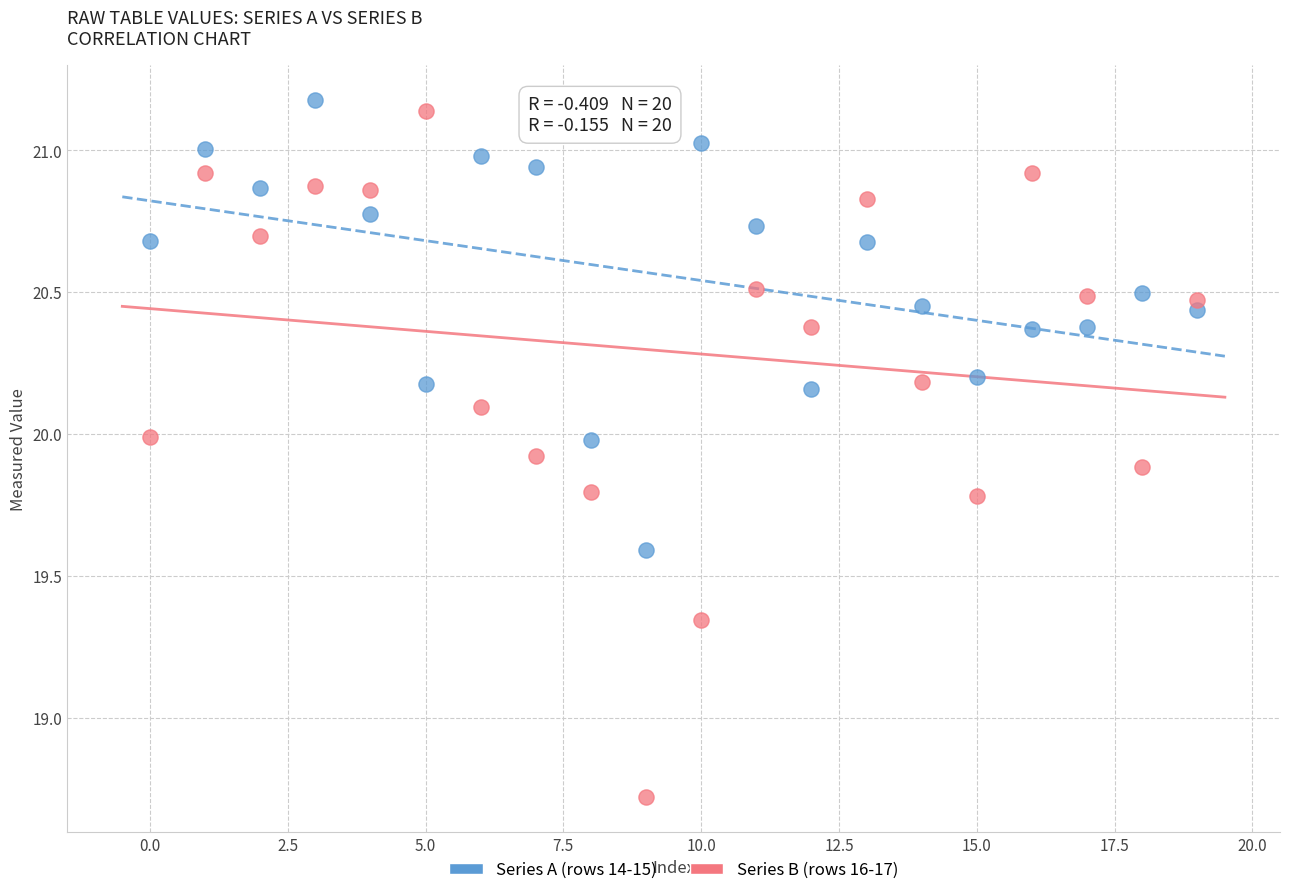

Which series reaches the minimum Y coordinate?

Series B (rows 16-17)